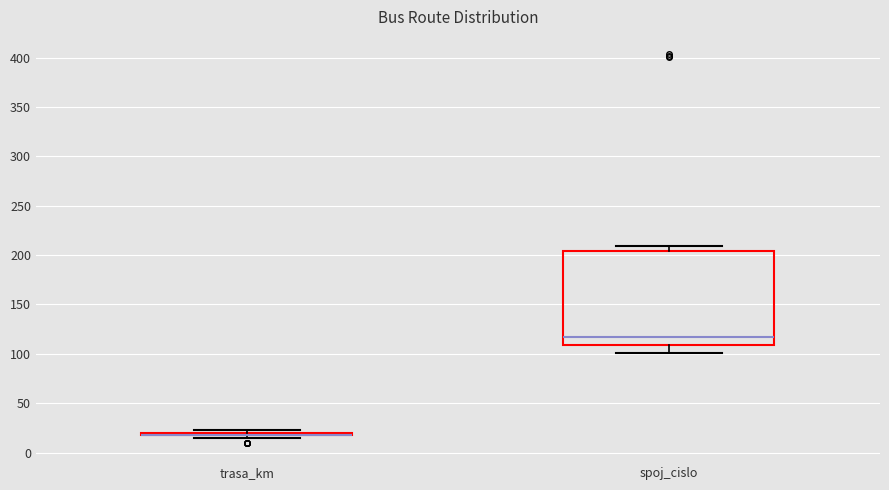

Where is the lower edge of the box for spoj_cislo on the y-axis? The values are not printed on the chart, so give them approximately, as read against the axis.

110